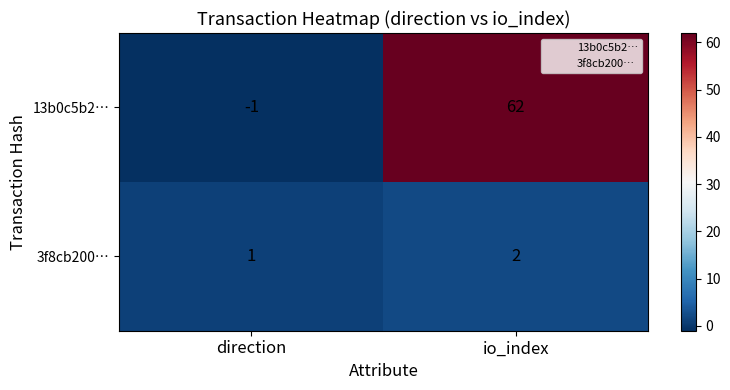

Which series has the widest spread of values?

13b0c5b2…